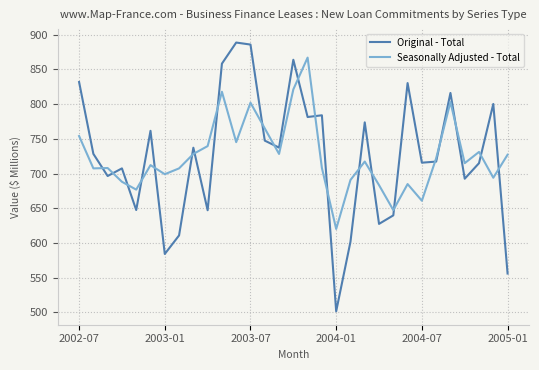

Which series has the widest spread of values?

Original - Total